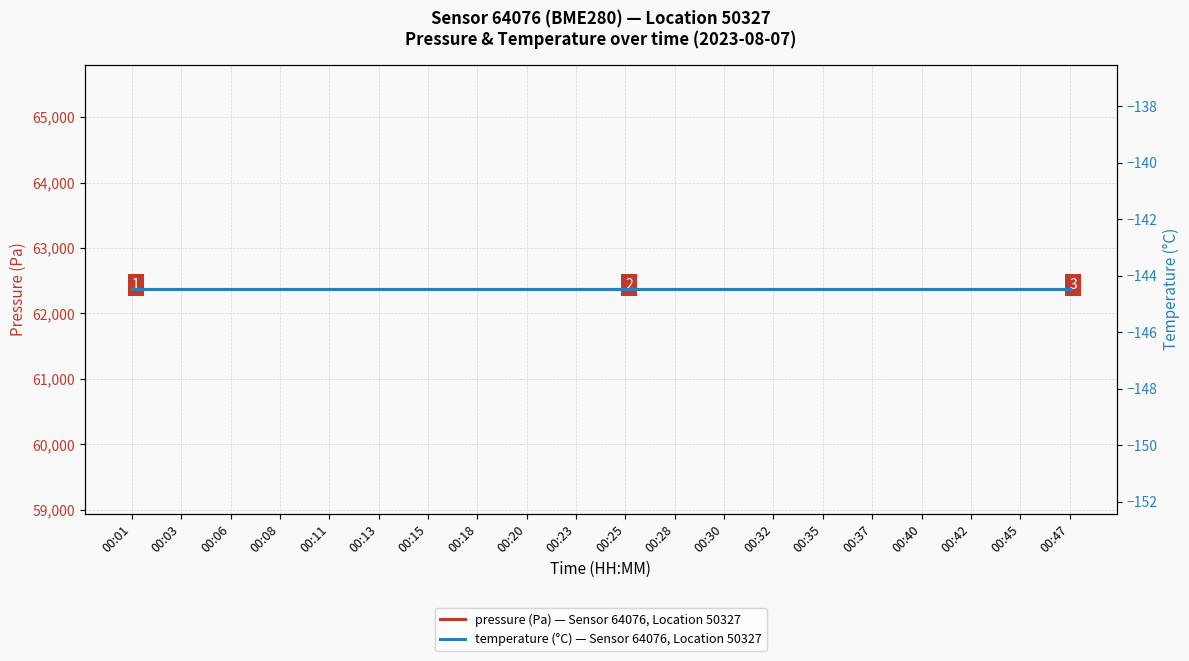

Which series has the largest range (max minus min)?

pressure (Pa) — Sensor 64076, Location 50327